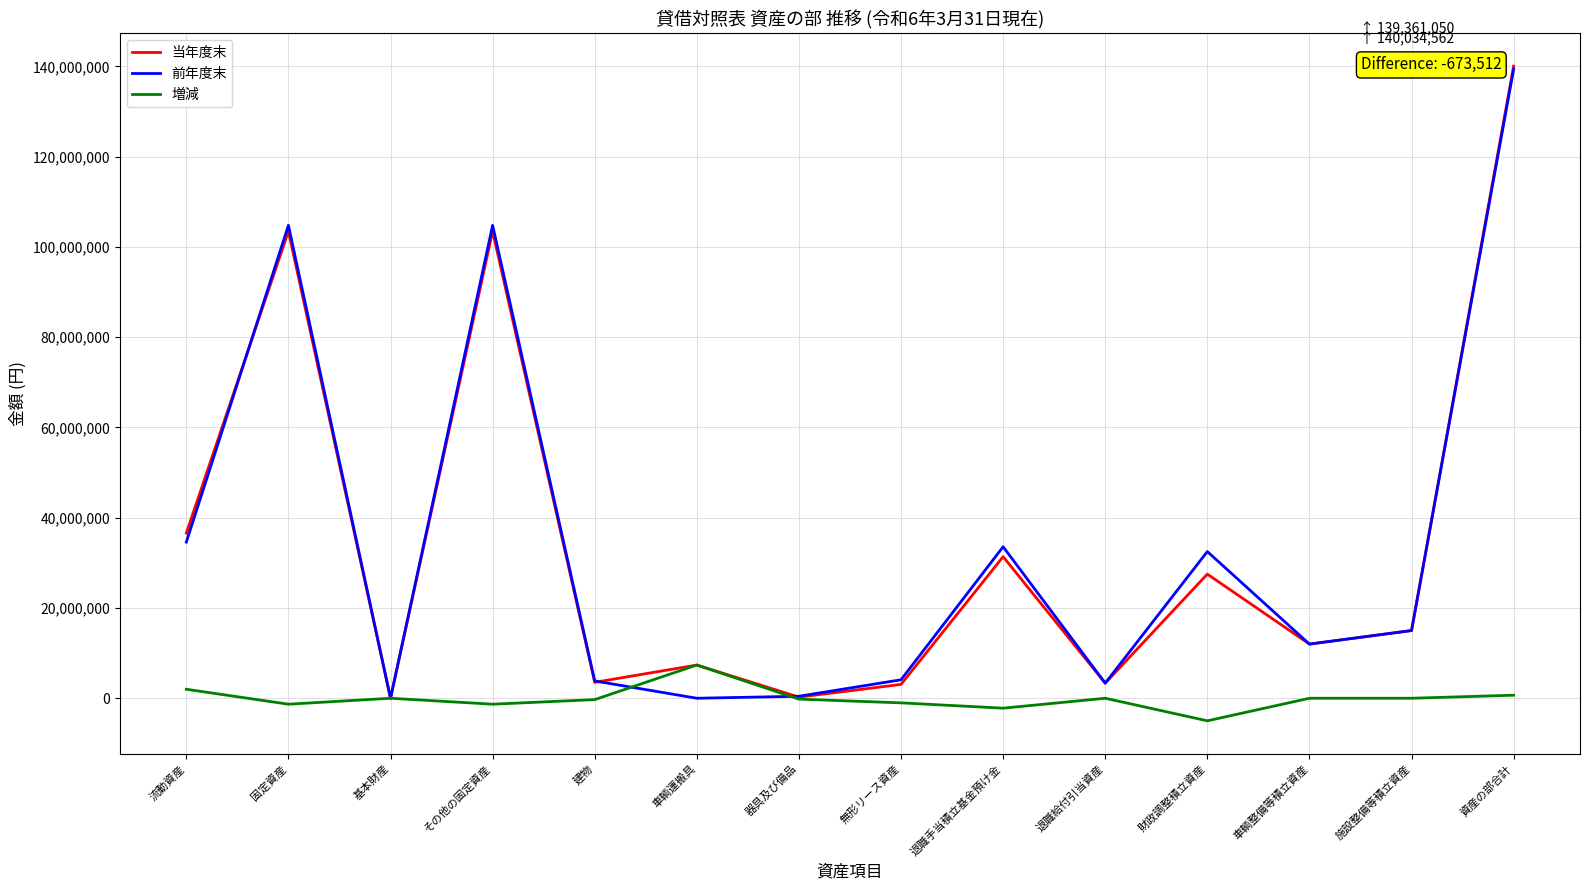

What position from the left is 器具及び備品?

7